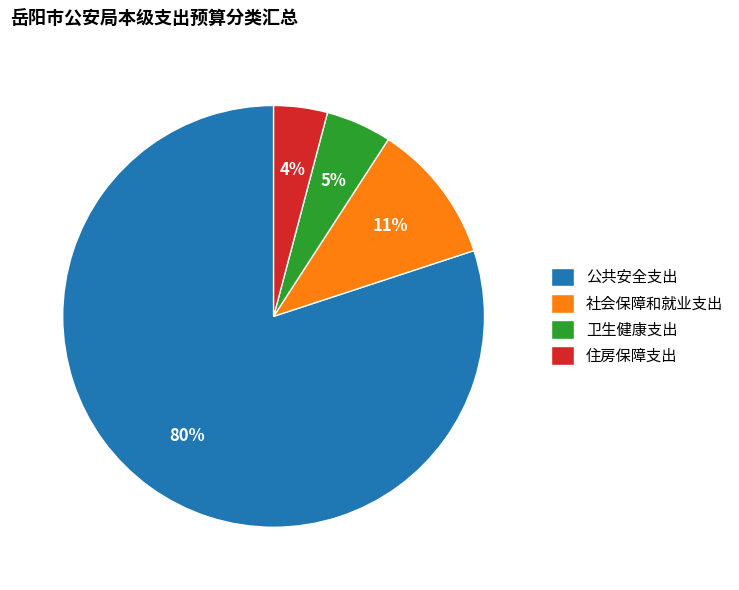

Does any single category account for the majority?

Yes